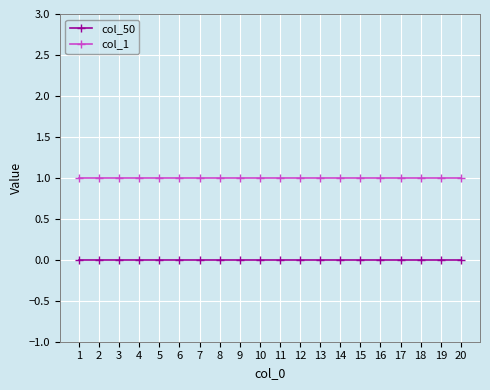

Rank the series by their average value, from highest to lowest.

col_1, col_50